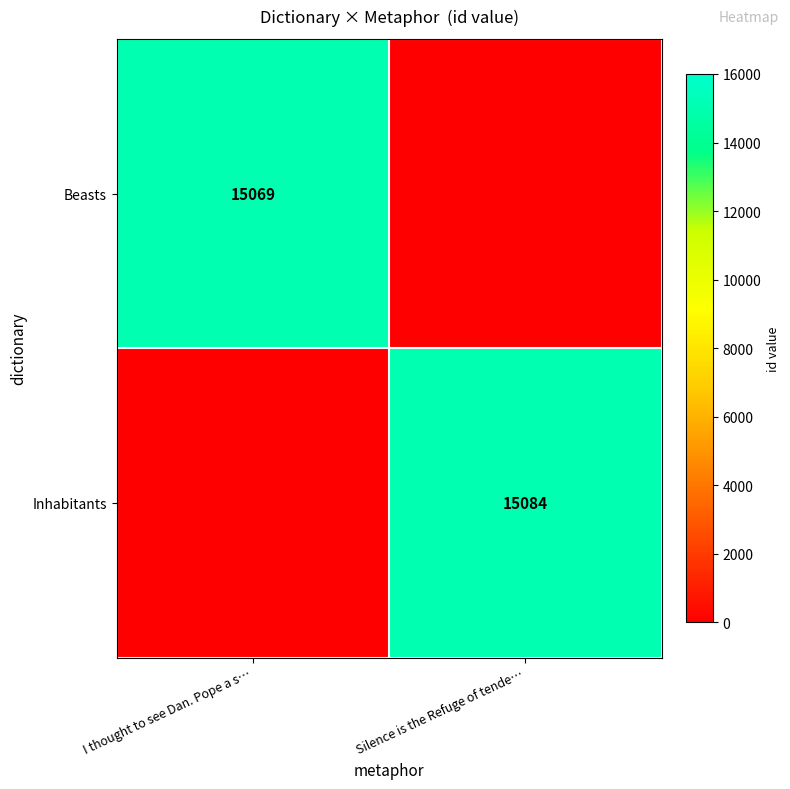

The value of Beasts at I thought to see Dan. Pope a s… is 15069. True or false?

True